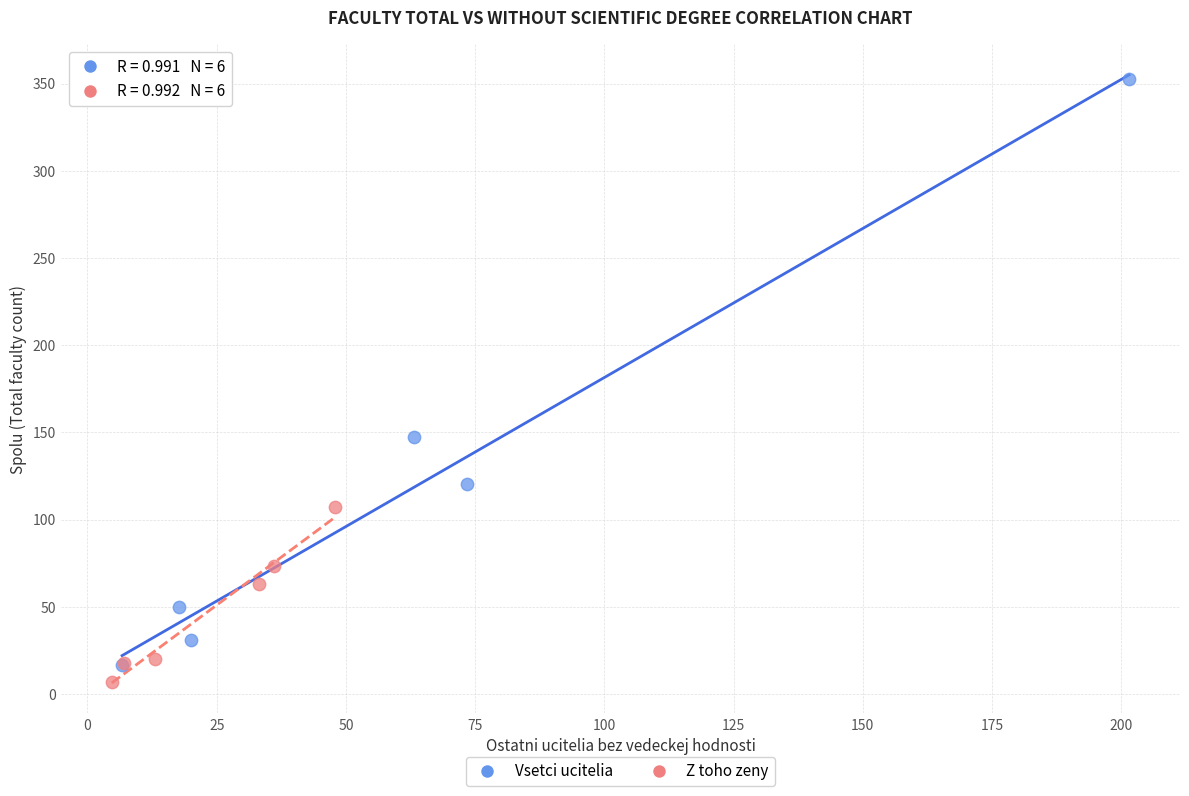

Which series has the widest spread of Y values?

Vsetci ucitelia